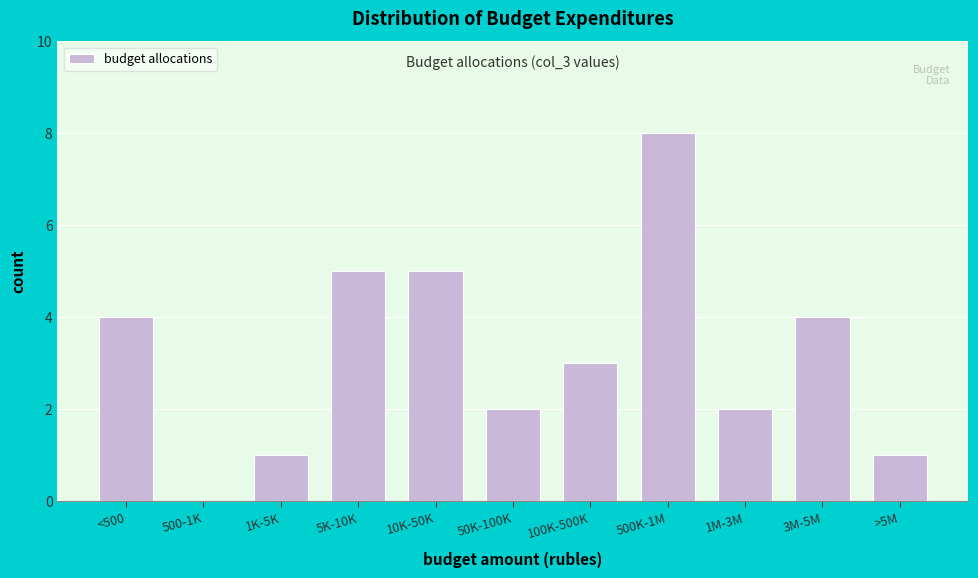

Reading left to right, what are all the values shown in this chart?

<500=4	500-1K=0	1K-5K=1	5K-10K=5	10K-50K=5	50K-100K=2	100K-500K=3	500K-1M=8	1M-3M=2	3M-5M=4	>5M=1